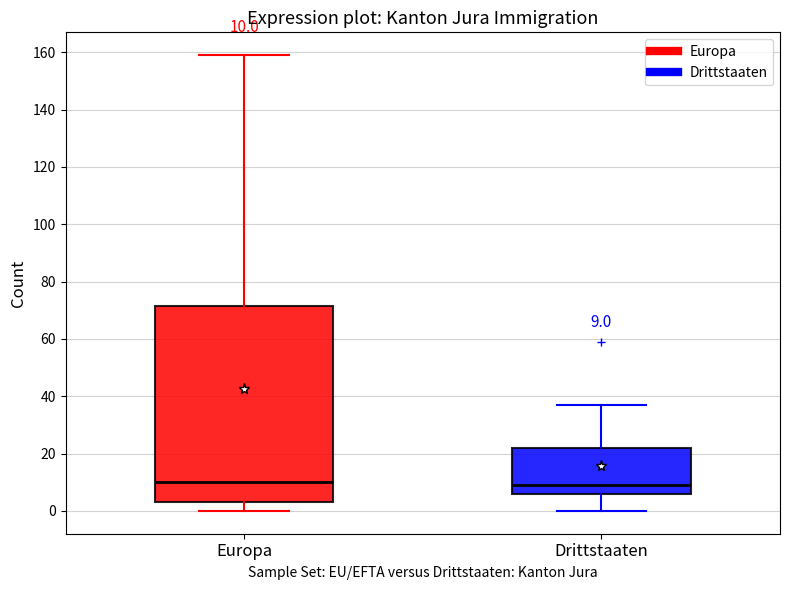

Which box is the tallest, from its lower edge to its upper edge?

Europa